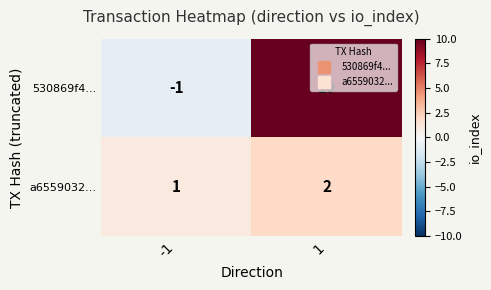

Which series has the largest range (max minus min)?

530869f4...